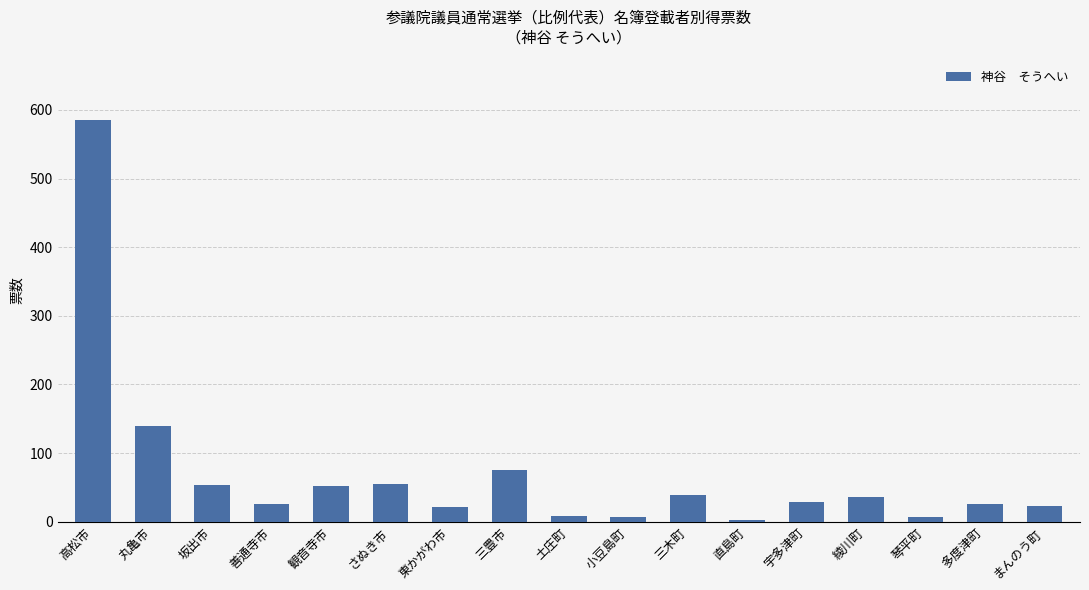

Are the bars grouped side by side (vs. stacked)?

No